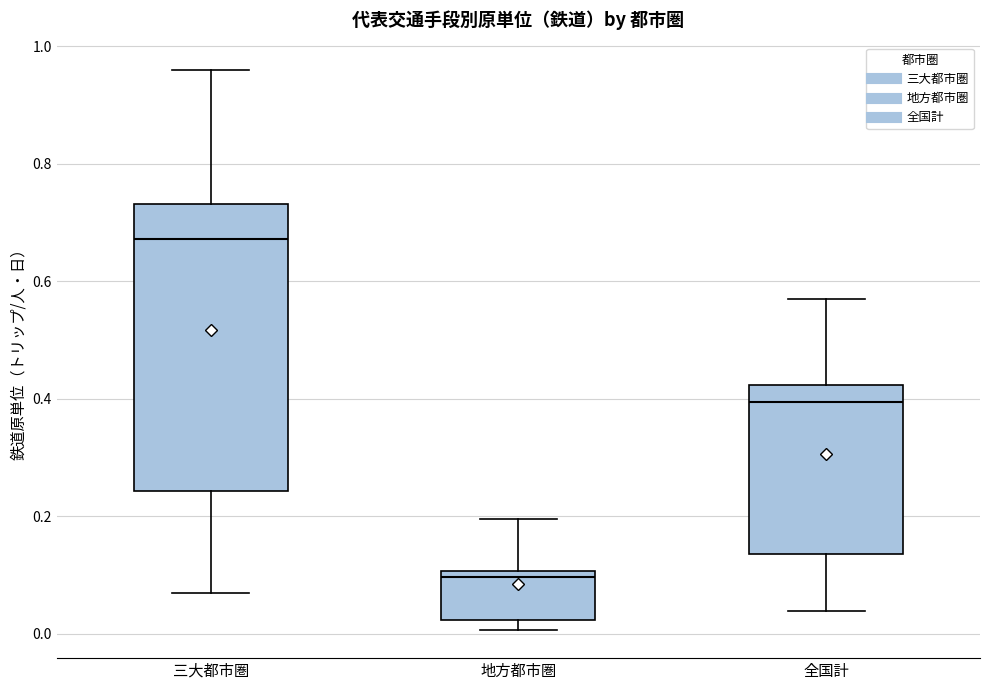

Reading left to right, read every box against the y-axis: the position of its median line, the range the box covers, and the ends of its whiskers. The values are not printed on the chart, so give them approximately, as read against the axis.

三大都市圏: median 0.68, box 0.24 to 0.74, whiskers 0.06 to 0.96
地方都市圏: median 0.10 (just below the box's upper edge), box 0.02 to 0.10, whiskers 0.00 to 0.20
全国計: median 0.40, box 0.14 to 0.42, whiskers 0.04 to 0.56